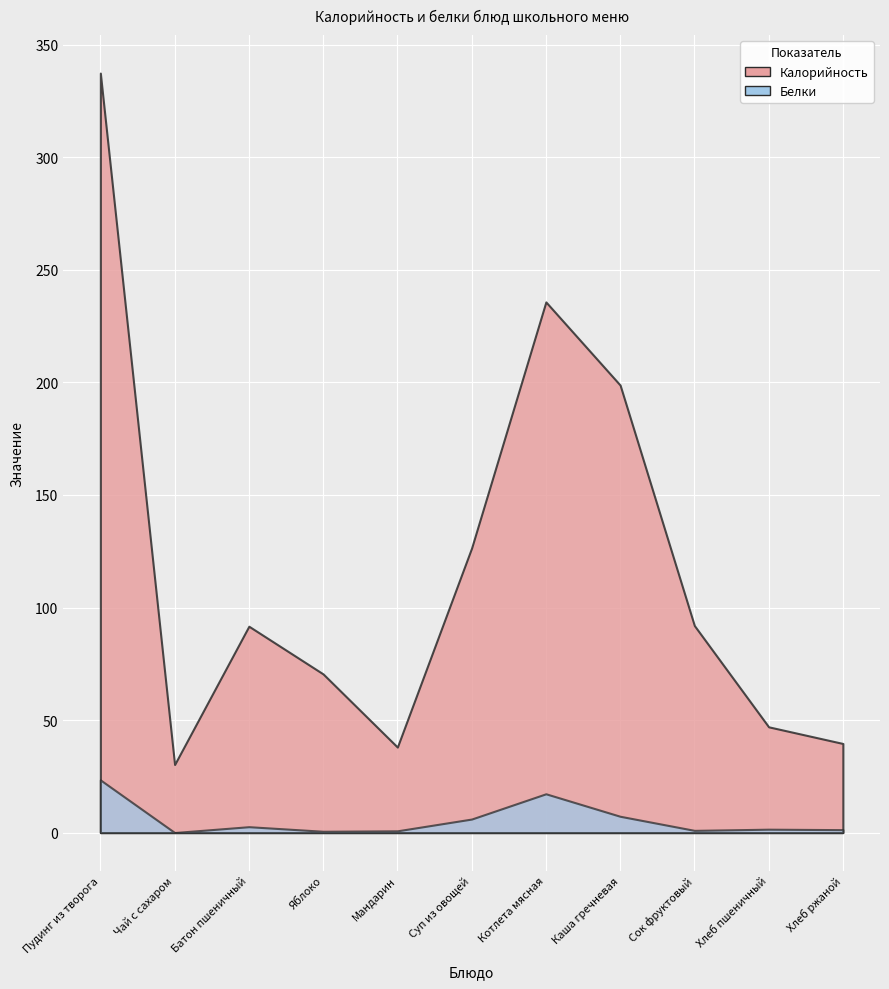

What is the maximum value shown in the chart?

337.4